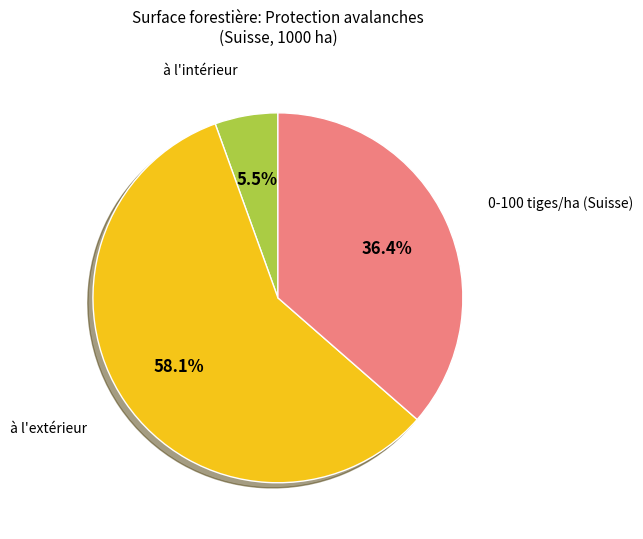

Is there any slice that represents more than half of the pie?

Yes